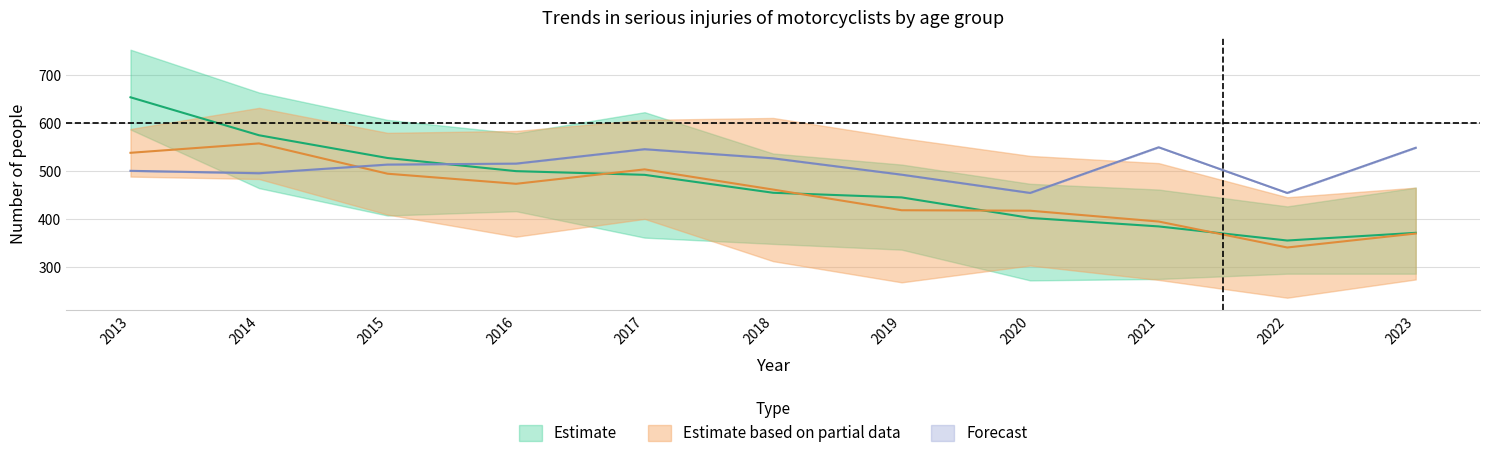

The value of Forecast at 2023 is 548. True or false?

True